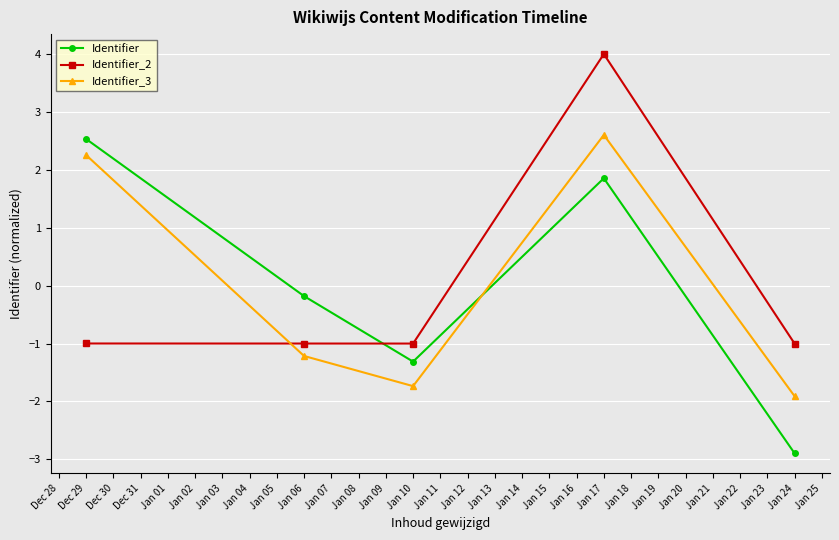

What is the difference between the maximum and minimum values in the Identifier series?

5.4